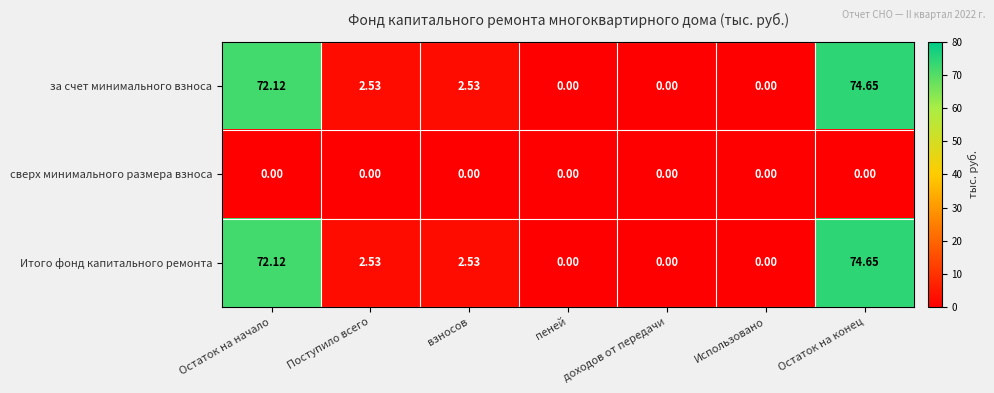

At which label does Итого фонд капитального ремонта first exceed 2?

Остаток на начало